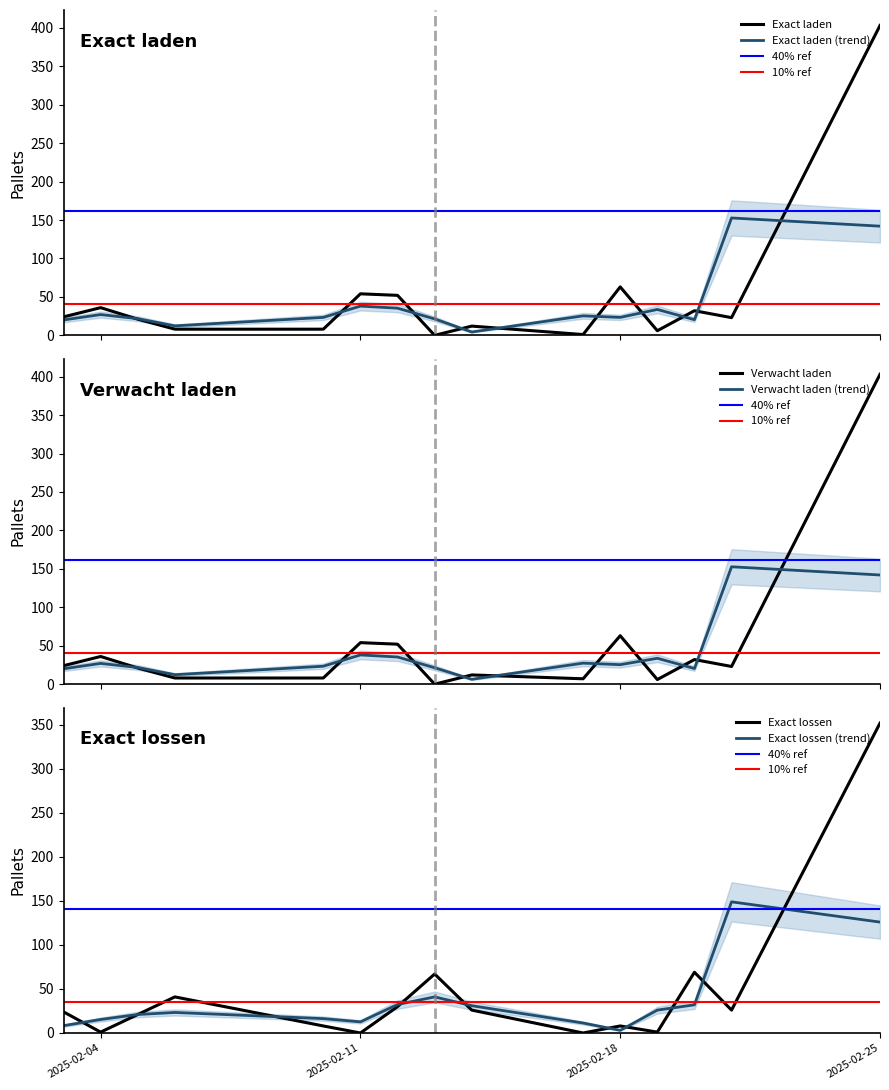

True or false: Verwacht laden and Exact laden cross at least once.

False